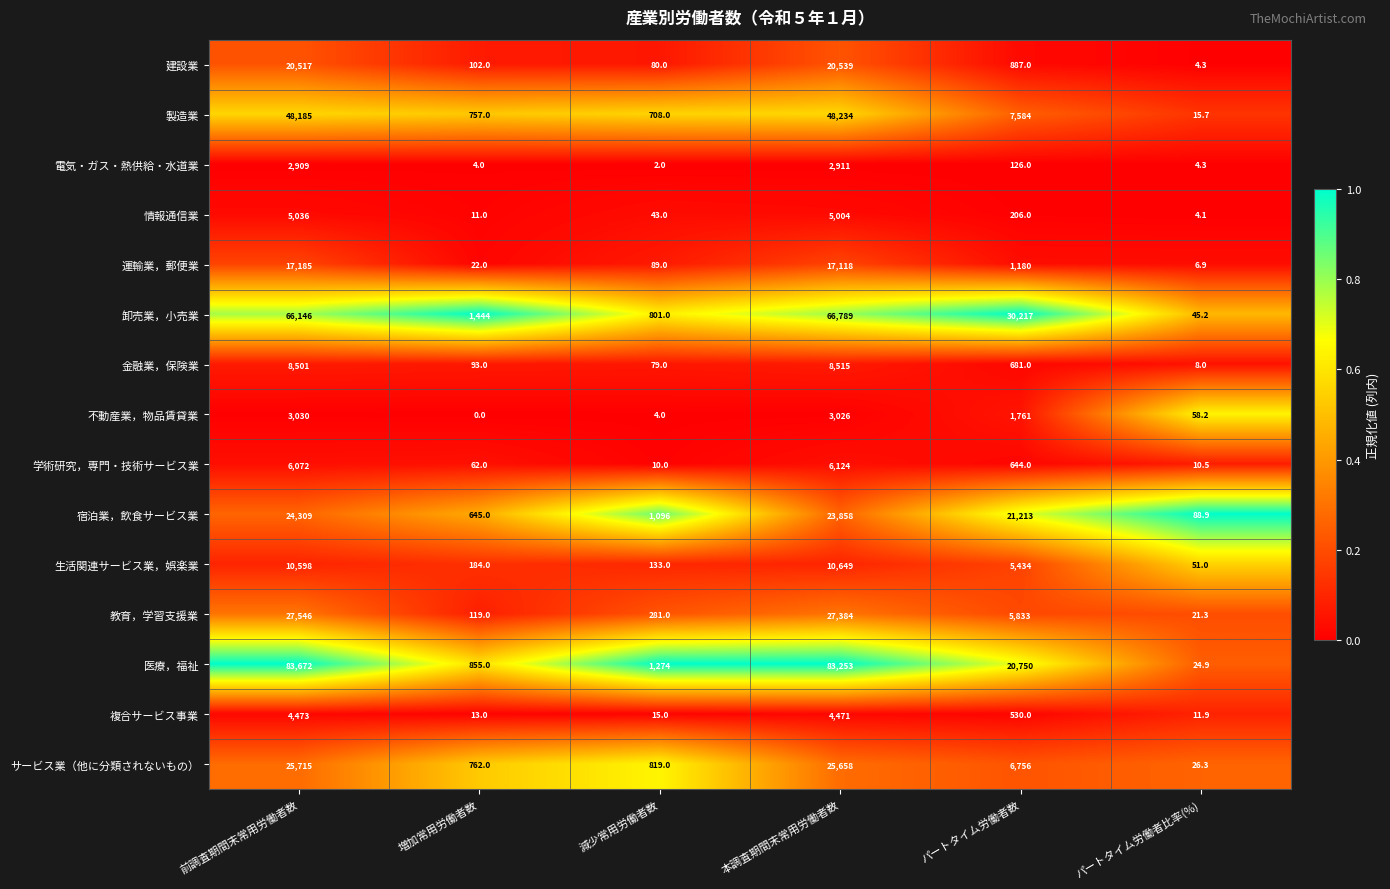

The value of サービス業（他に分類されないもの） at パートタイム労働者比率(%) is 34.7. True or false?

False